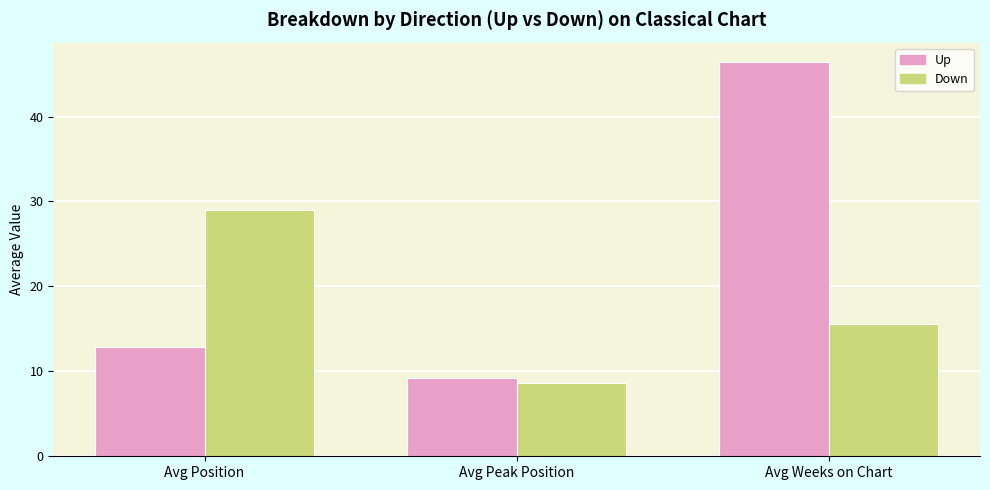

Does the chart contain stacked bars?

No